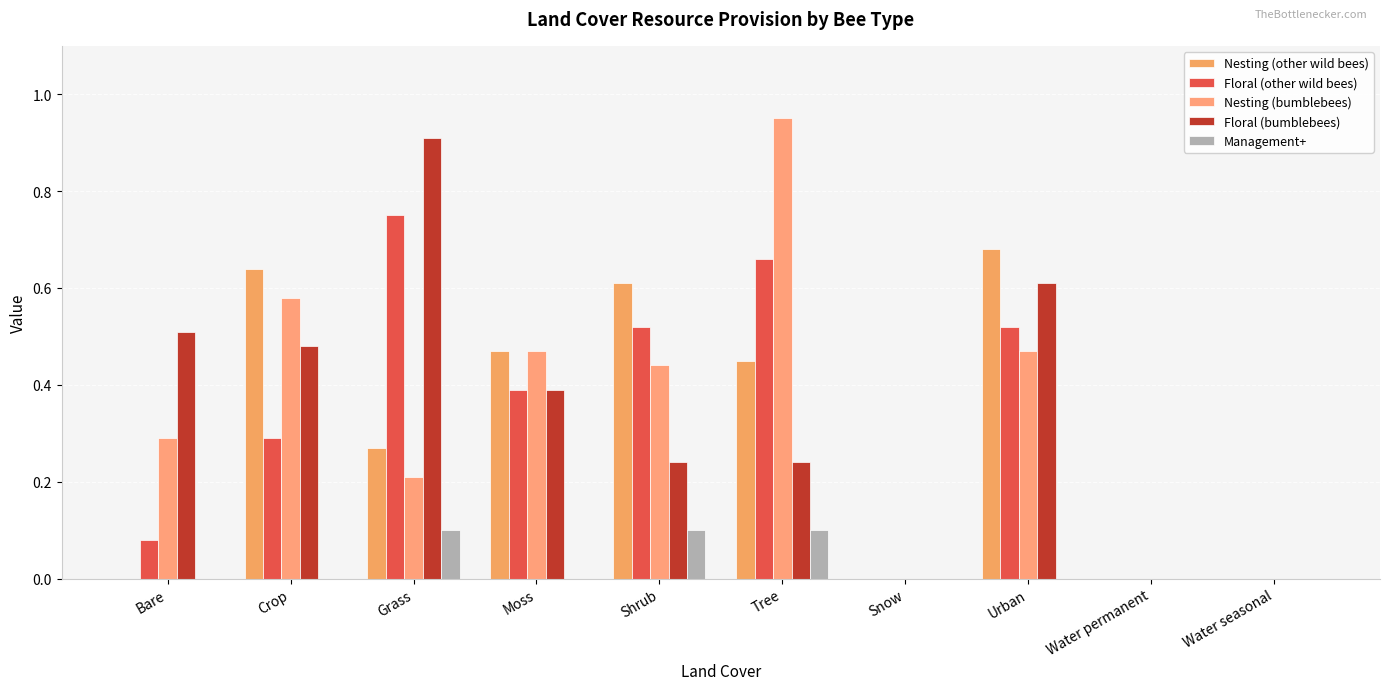

Is the value of Management+ at Water permanent greater than the value of Floral (bumblebees) at Urban?

No